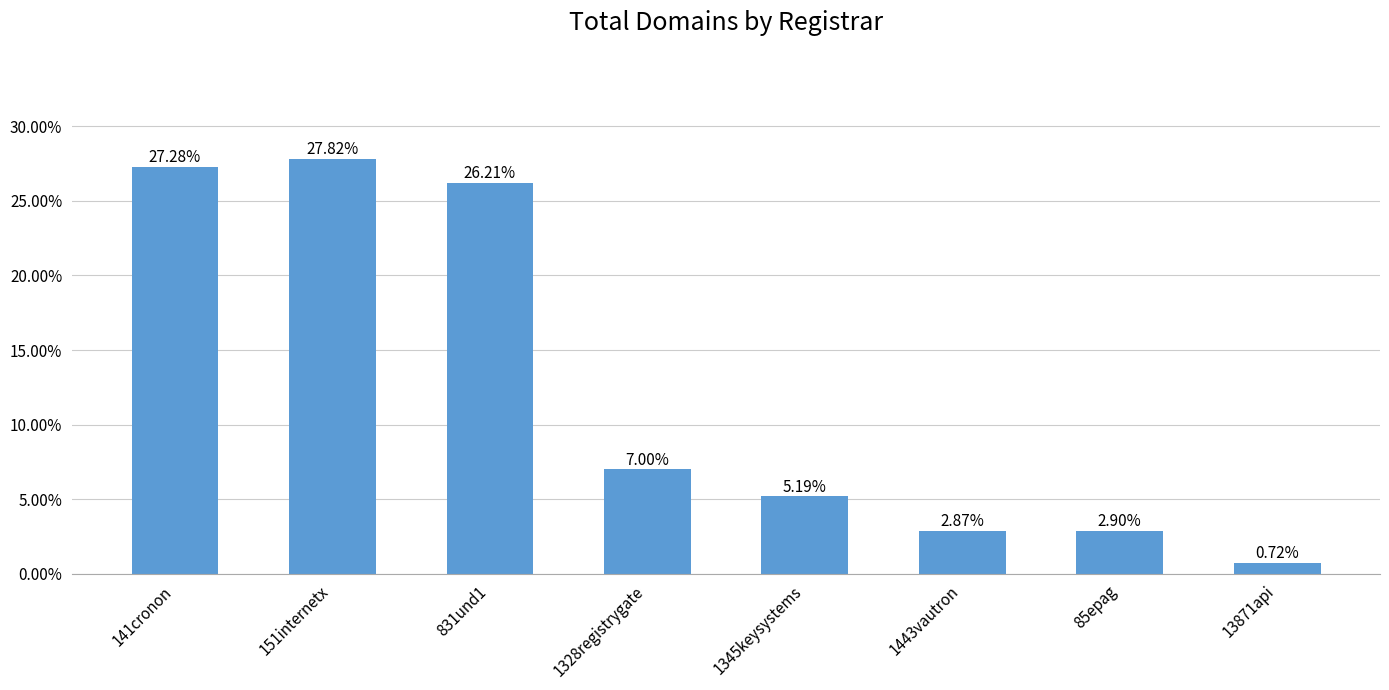

The value at 151internetx is 0.3. True or false?

True